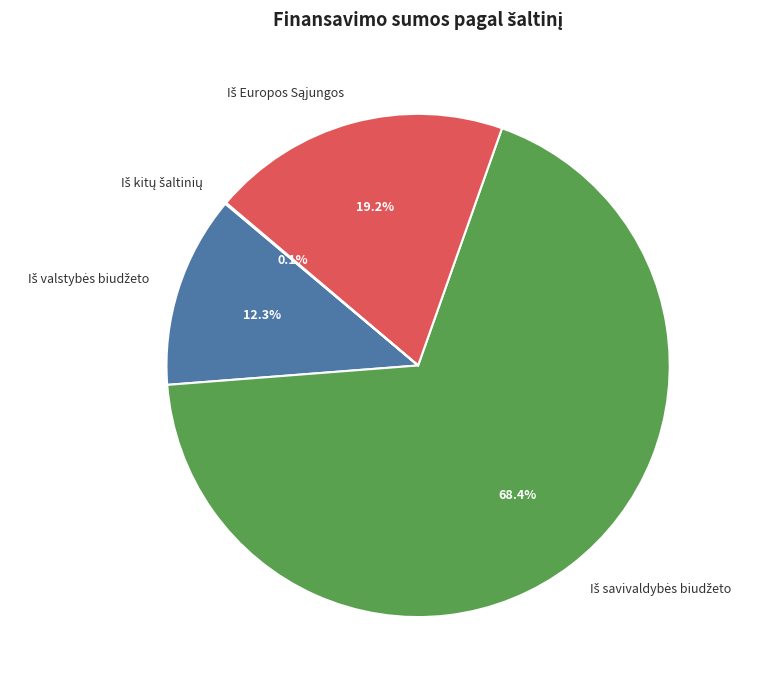

Is there any slice that represents more than half of the pie?

Yes